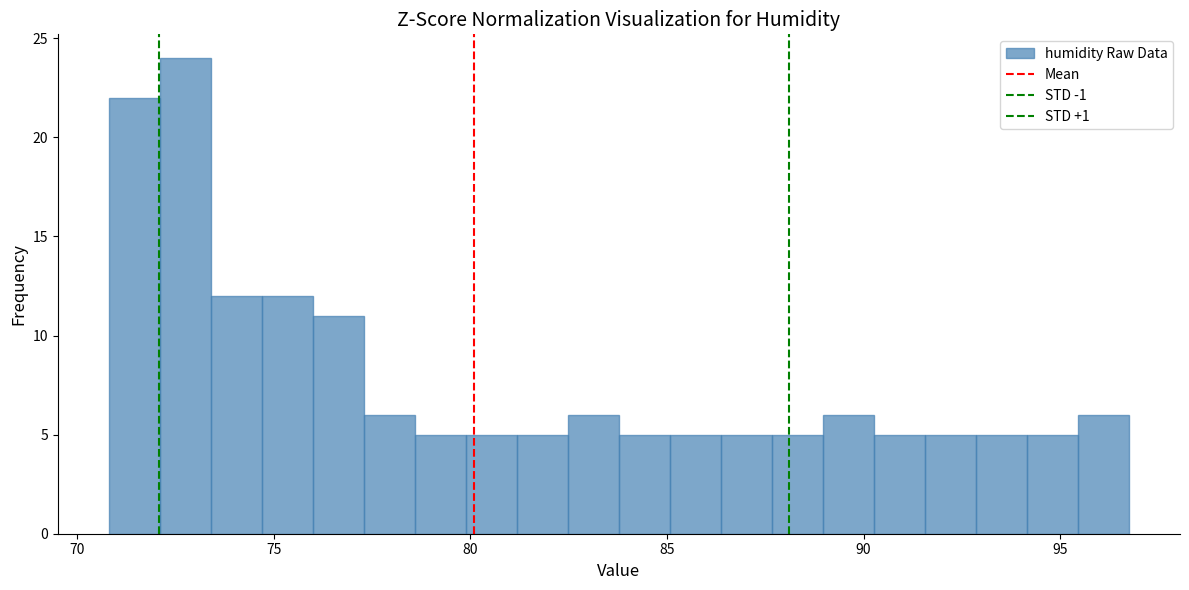

Around what value on the x-axis is the tallest bar? Give the approximate position of its centre, as read against the axis.

73.0